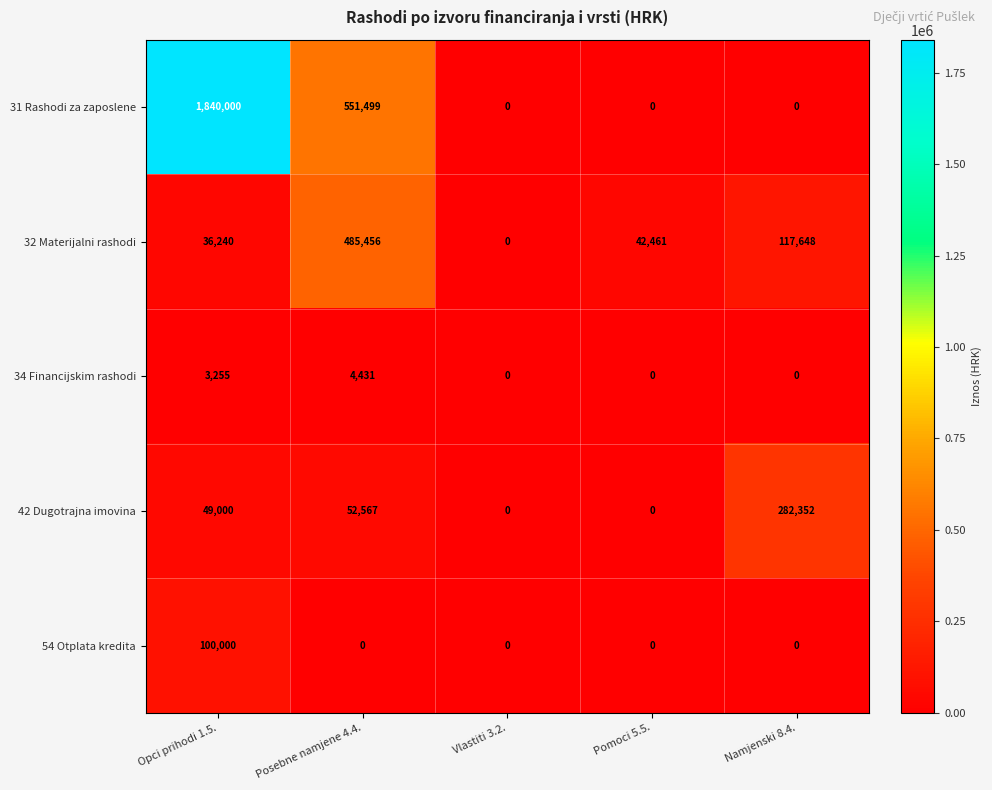

How many data points does each series have?

5